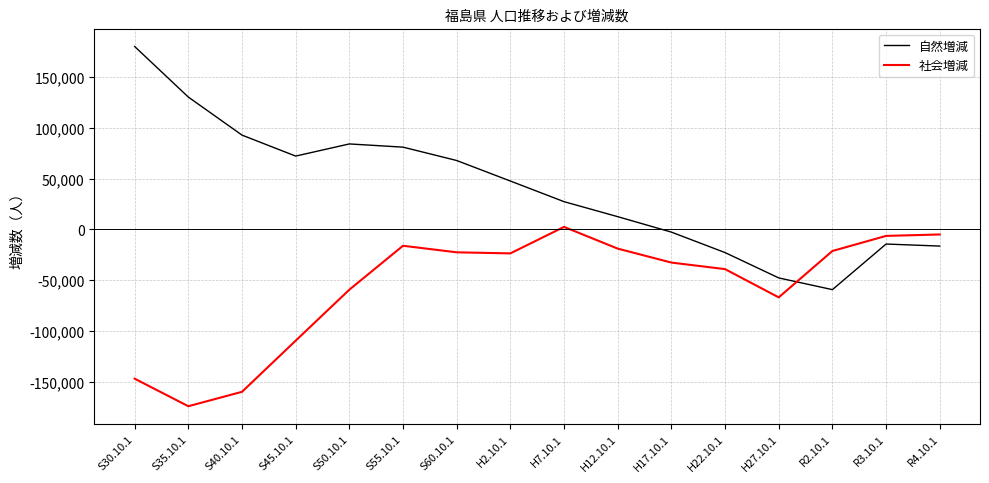

List the series in order of their peak value, lowest first.

社会増減, 自然増減